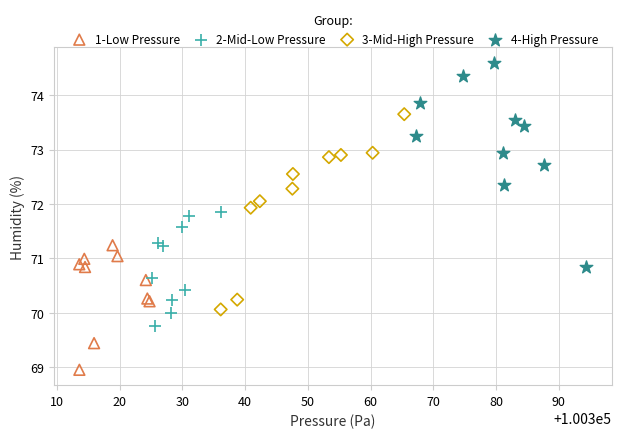

What are all the series names shown in the legend?

1-Low Pressure, 2-Mid-Low Pressure, 3-Mid-High Pressure, 4-High Pressure